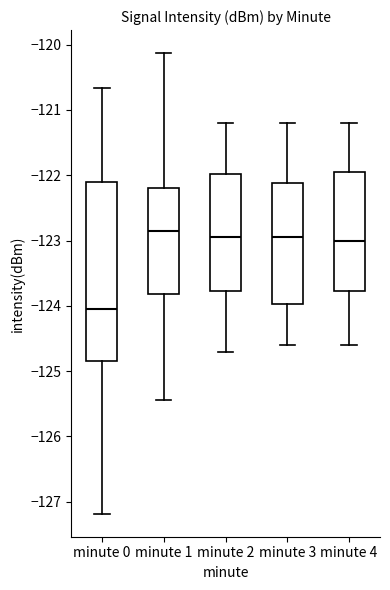

Reading left to right, transcribe this box plot: for each box, give where its median line is, the range the box spans, and where its two whiskers end, as read against the y-axis. The values are not printed on the chart, so give them approximately, as read against the axis.

minute 0: median -124.1, box -124.9 to -122.1, whiskers -127.2 to -120.7
minute 1: median -122.8, box -123.8 to -122.2, whiskers -125.4 to -120.1
minute 2: median -122.9, box -123.8 to -122.0, whiskers -124.7 to -121.2
minute 3: median -122.9, box -124.0 to -122.1, whiskers -124.6 to -121.2
minute 4: median -123.0, box -123.8 to -121.9, whiskers -124.6 to -121.2